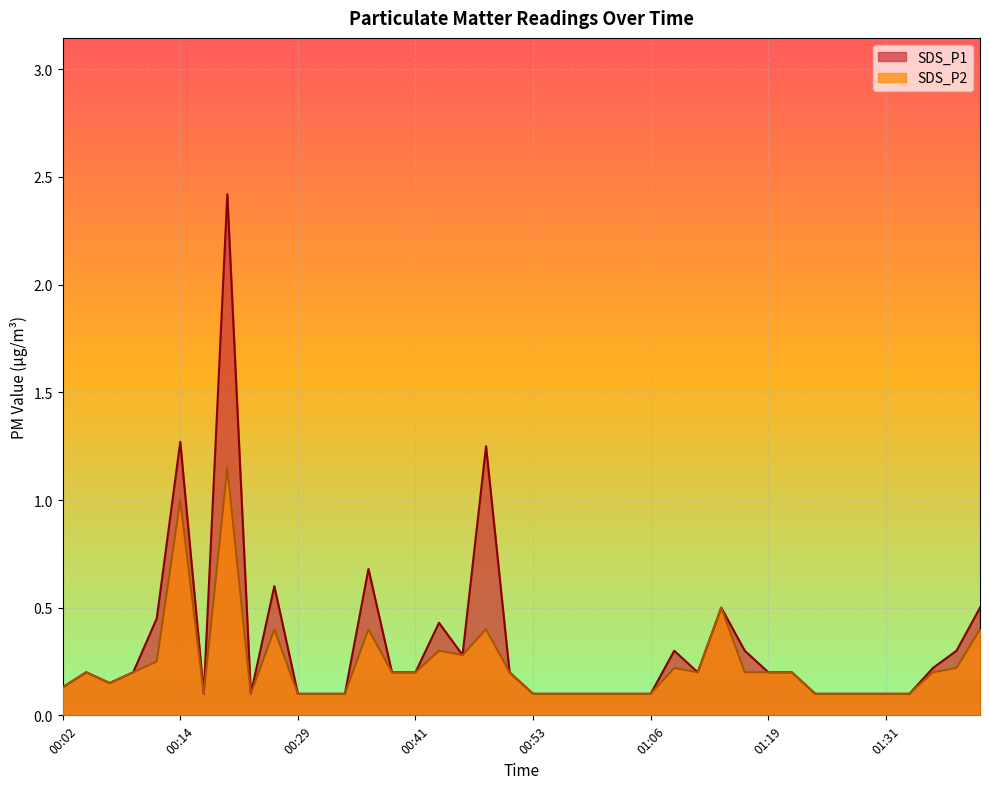

What are all the series names shown in the legend?

SDS_P1, SDS_P2